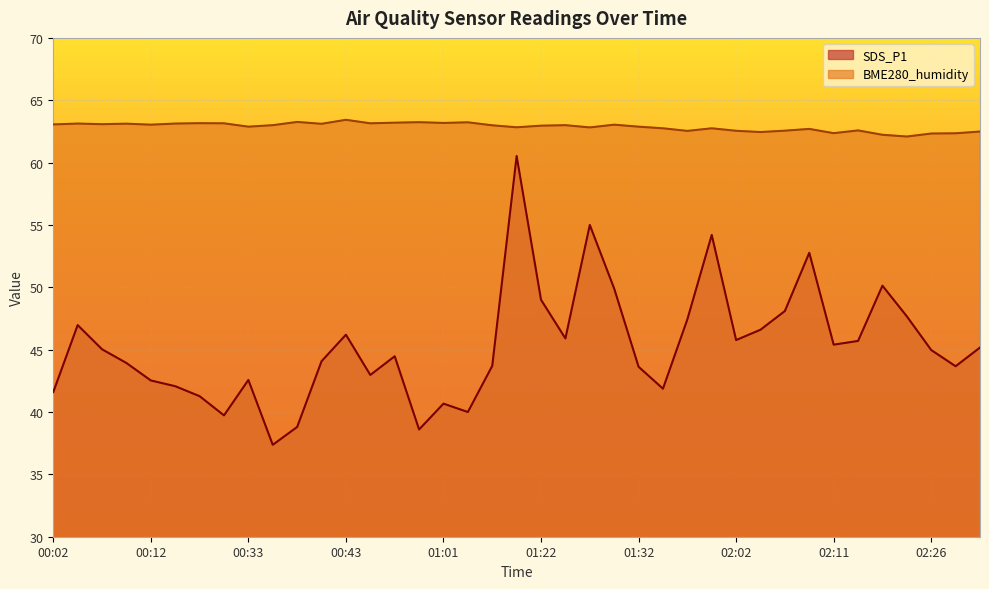

How many lines are shown in the chart?

2